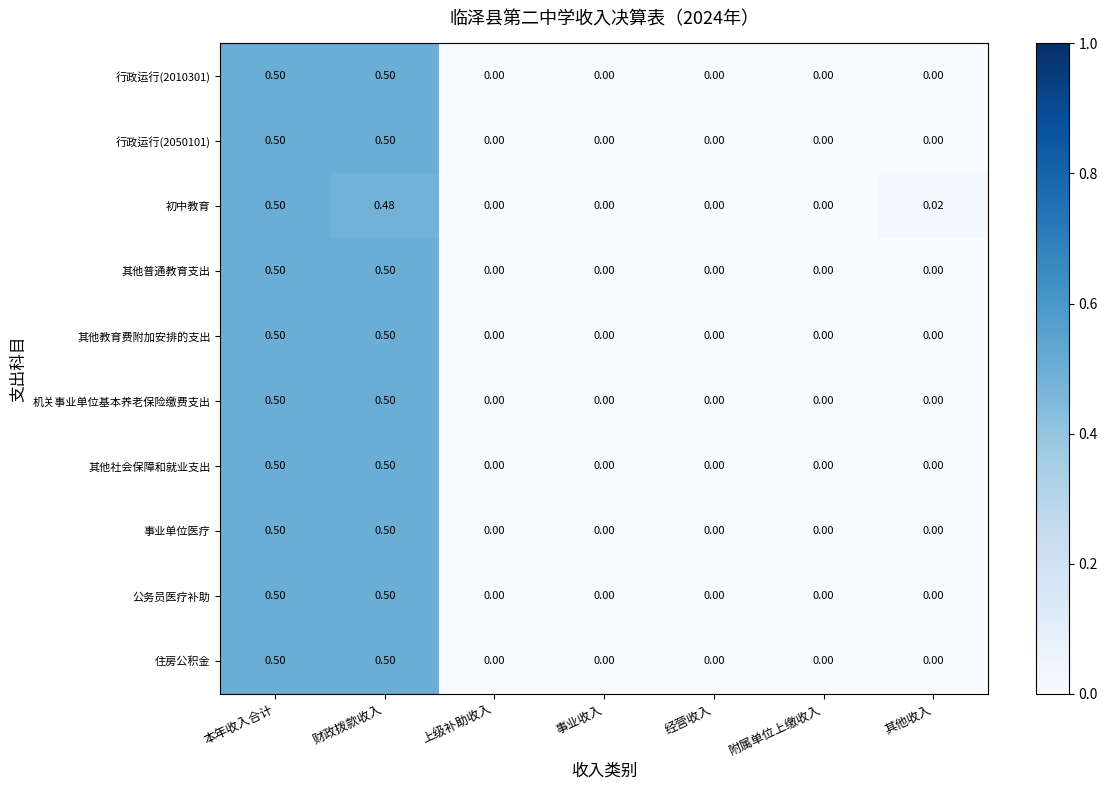

At which category is the sum across all series the highest?

本年收入合计